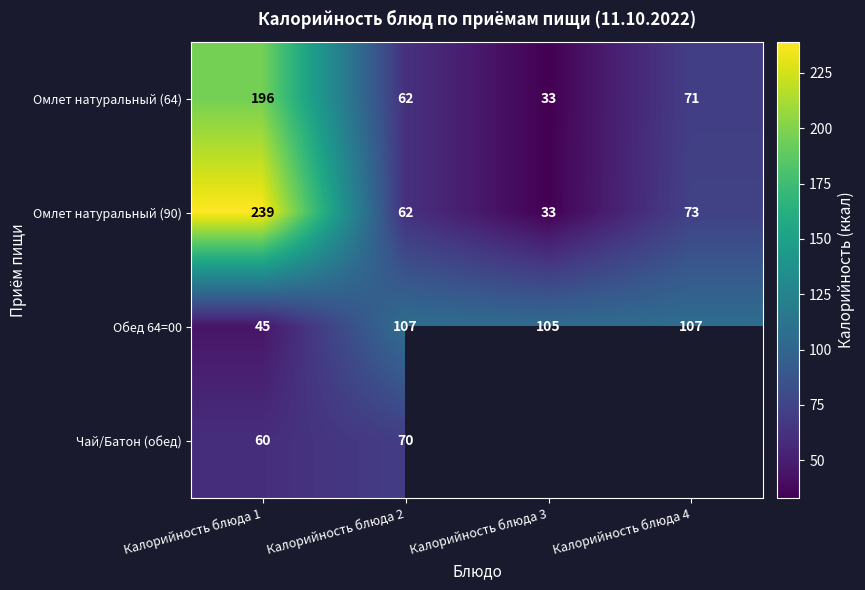

At which label is Обед 64=00 closest to 76?

Калорийность блюда 3